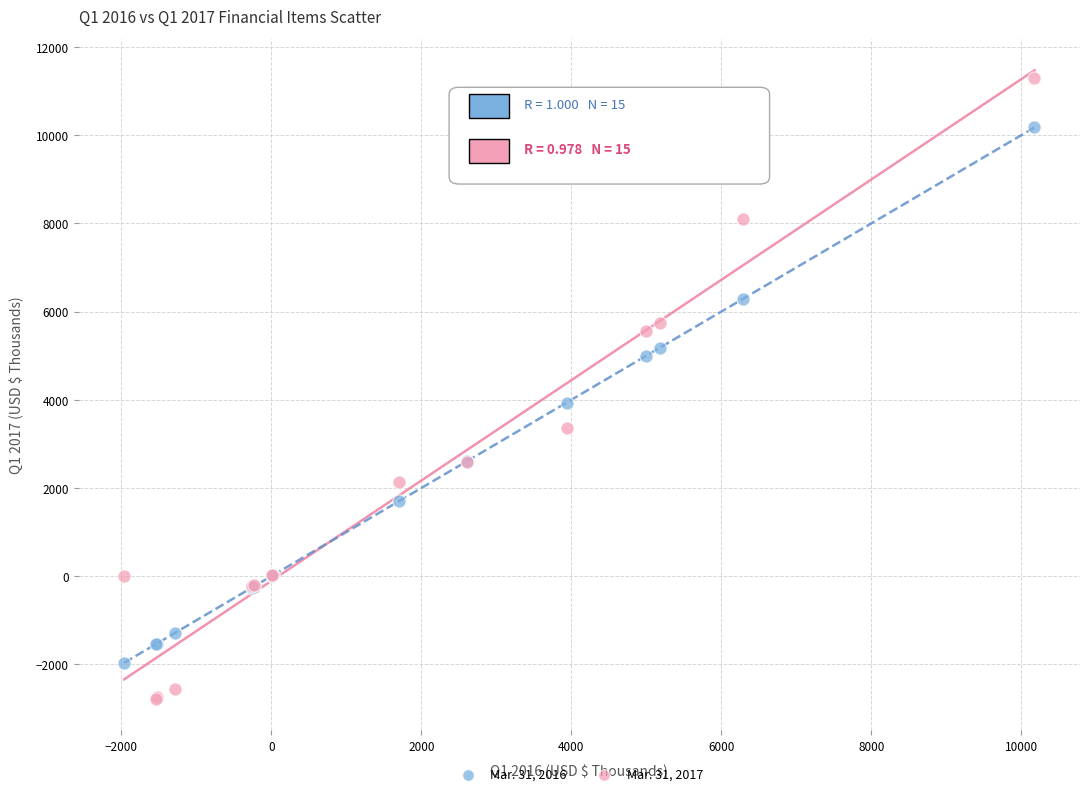

Which series reaches the maximum Y coordinate?

Mar. 31, 2017